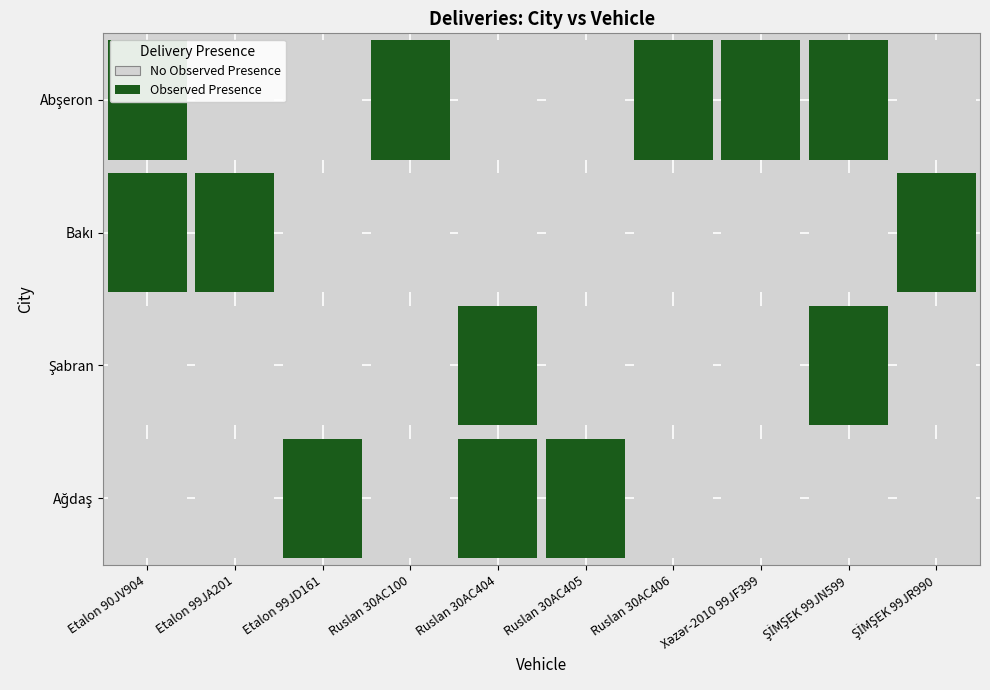

The value at 10 is 22980916. True or false?

False